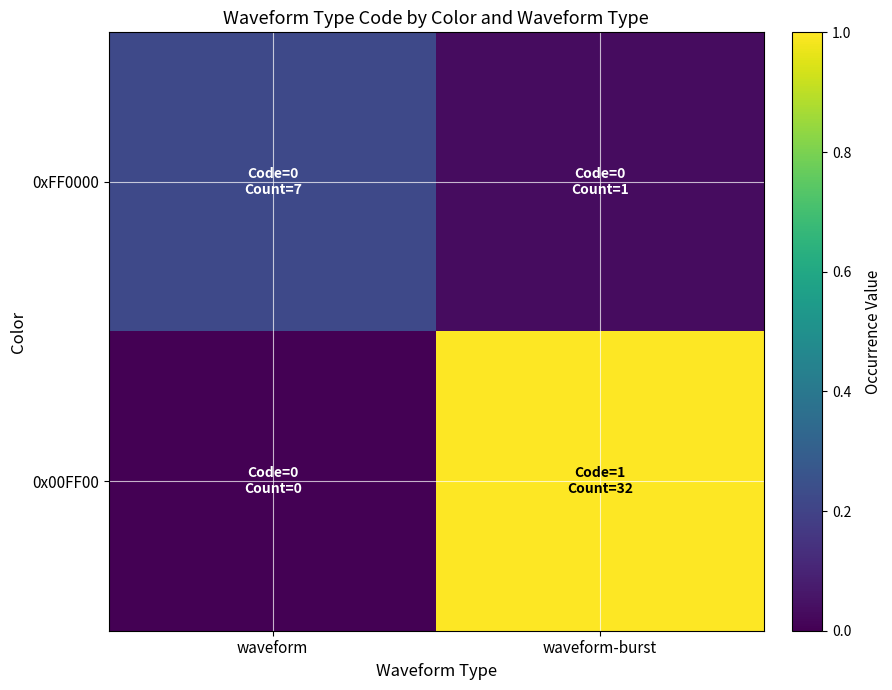

Which label corresponds to the smallest value in the chart?

waveform